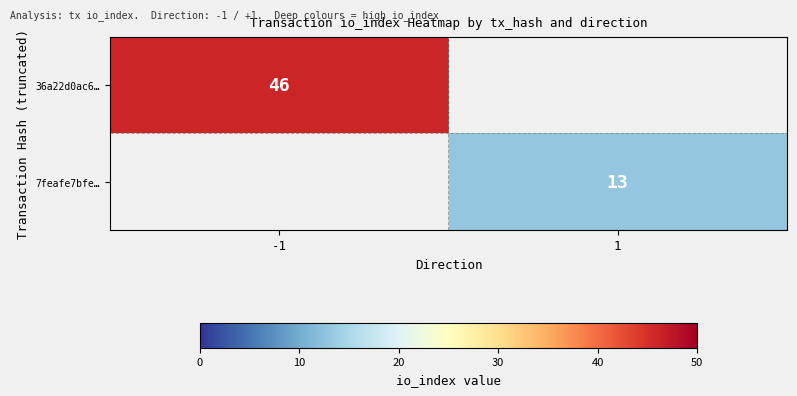

True or false: 36a22d0ac6… has a value of 24 at -1.

False